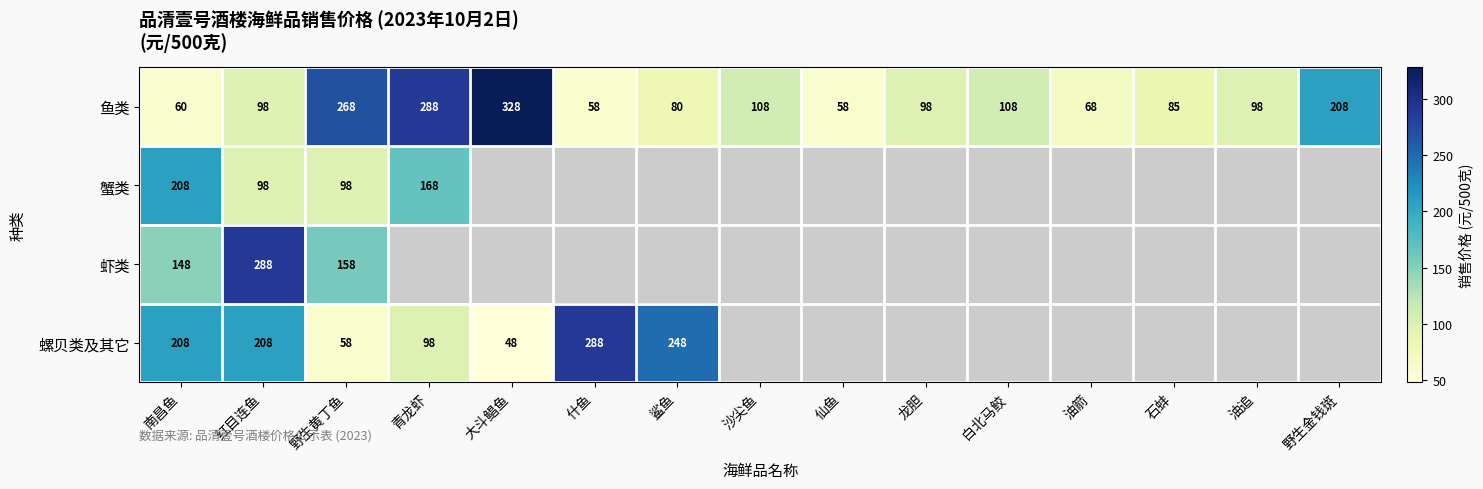

Is the value of 螺贝类及其它 at 什鱼 greater than the value of 虾类 at 野生黄丁鱼?

Yes